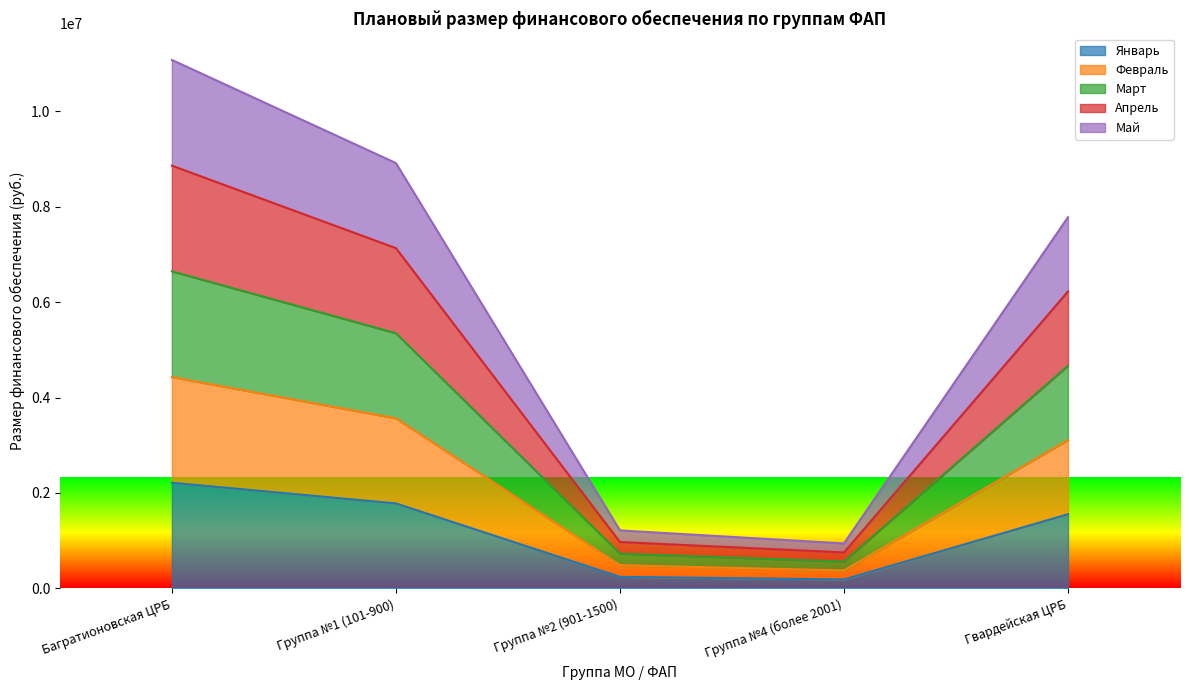

True or false: Январь and Февраль intersect in this chart.

False